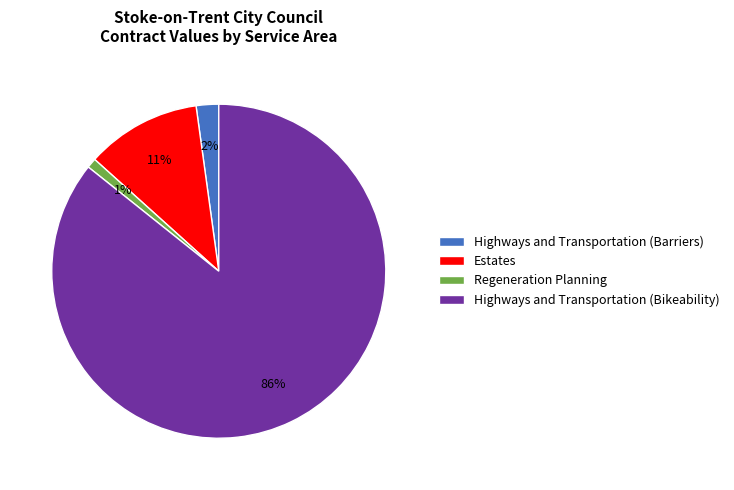

How many slices are in this pie chart?

4